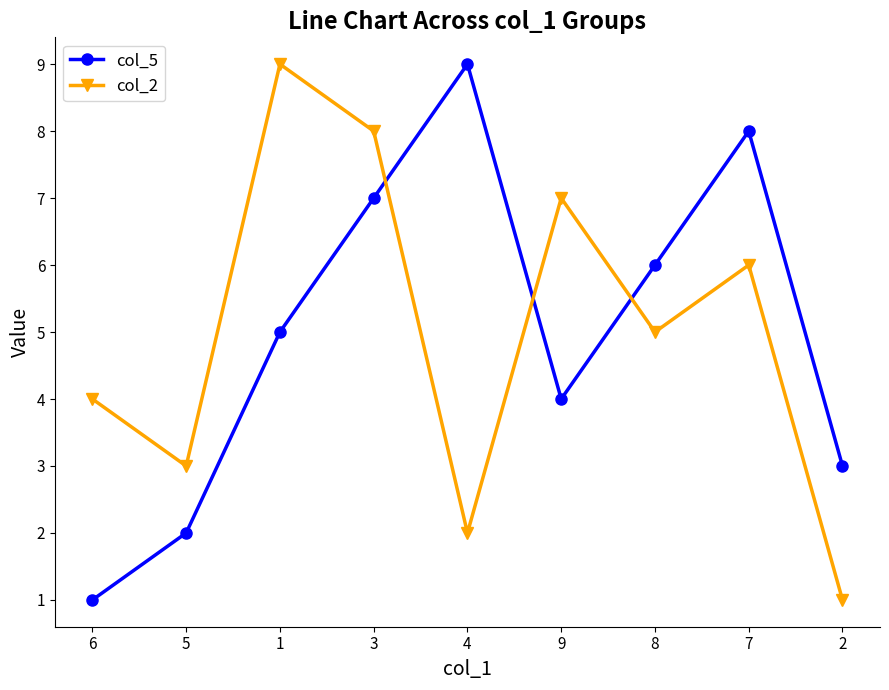

What value does the col_5 series have at 6?

1